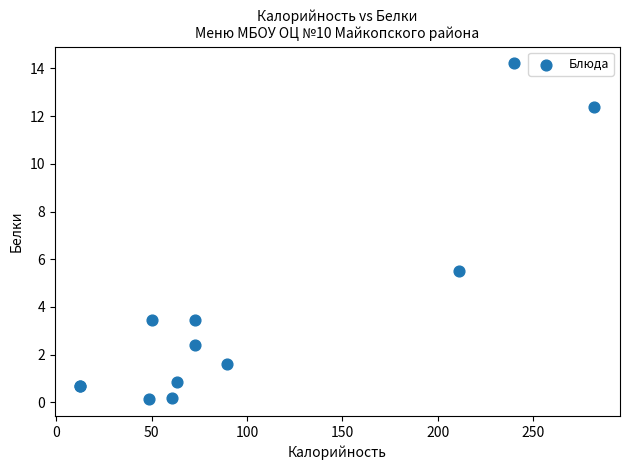

What Y value in the scatter plot is closest to 7?

5.5